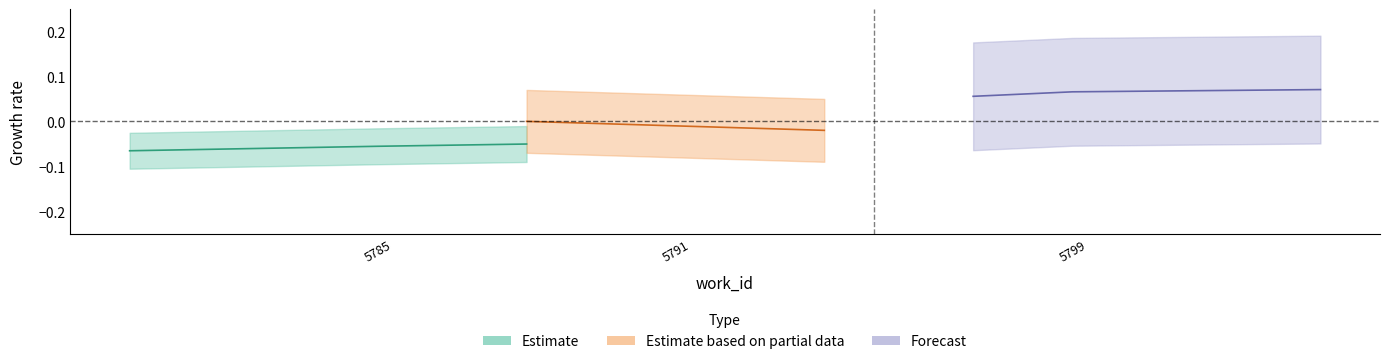

True or false: the data shows -0.0 at 5785.

False